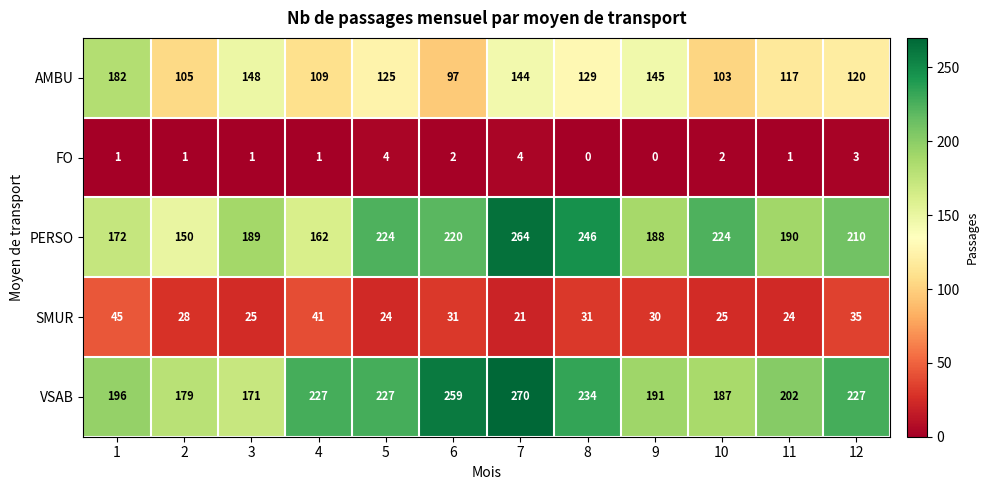

What is the total value across all series at 6?

609